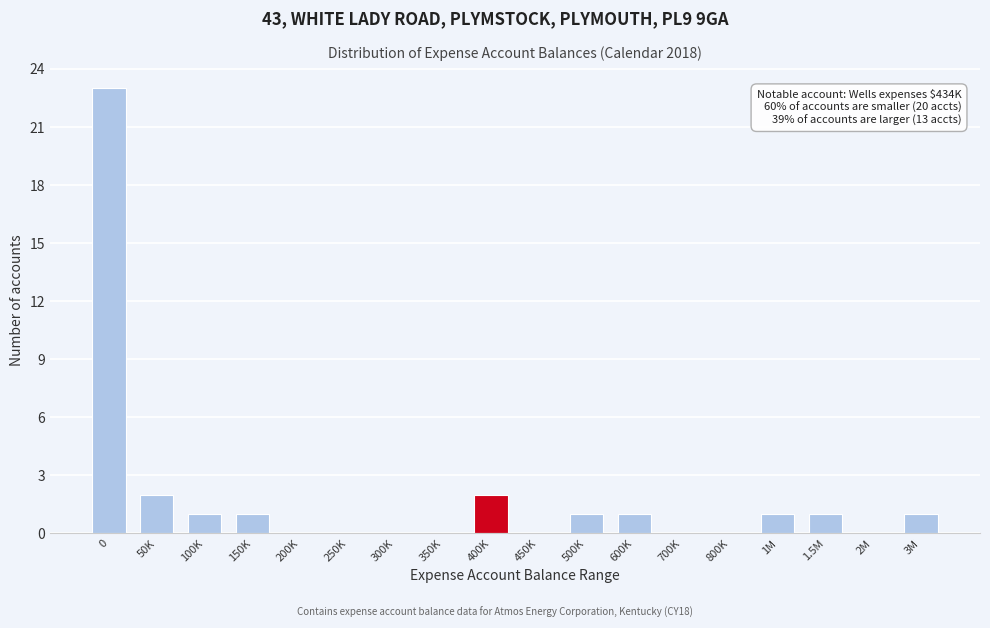

Reading left to right, what are all the values shown in this chart?

0=23	50K=2	100K=1	150K=1	200K=0	250K=0	300K=0	350K=0	400K=2	450K=0	500K=1	600K=1	700K=0	800K=0	1M=1	1.5M=1	2M=0	3M=1